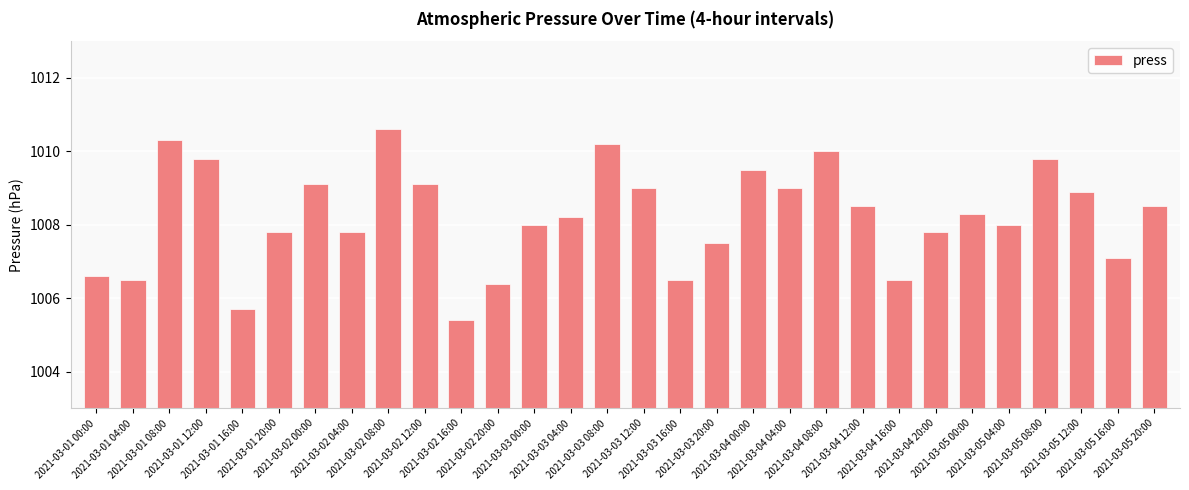

What is the label of the 21st bar from the left?

2021-03-04 08:00